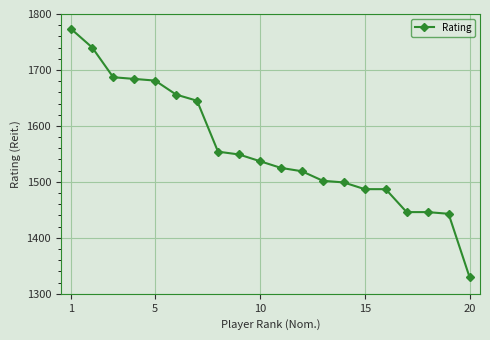

What is the smallest value displayed?

1330